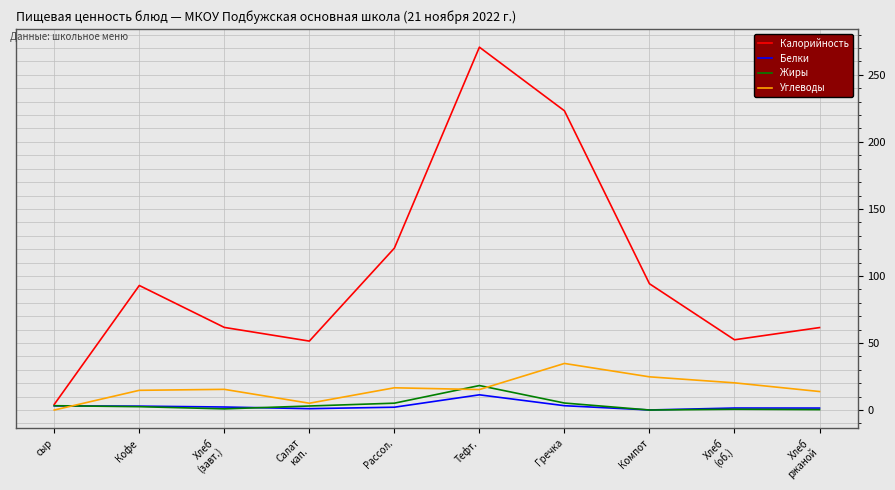

In Калорийность, how many points are lower than both neighbors (excluding endpoints)?

2